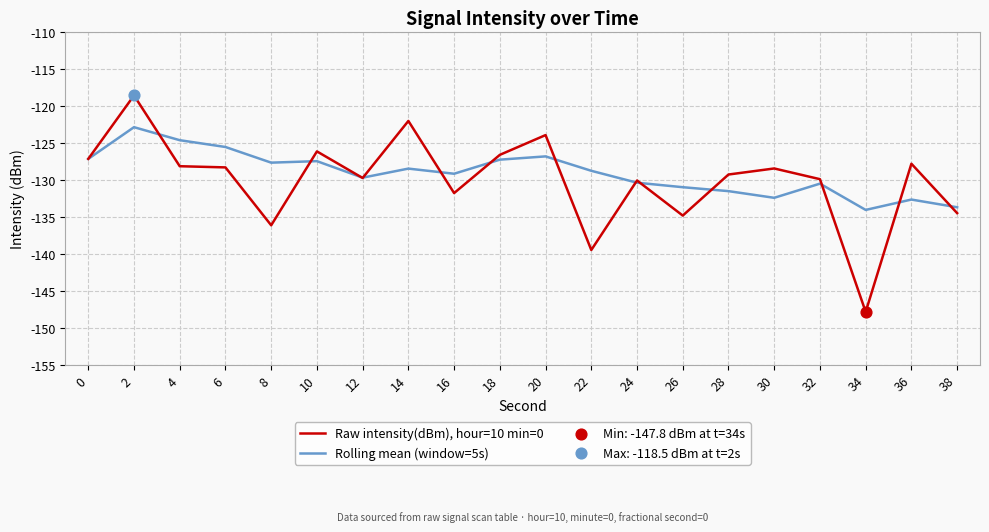

Which series has the largest total across all categories?

Rolling mean (window=5s)